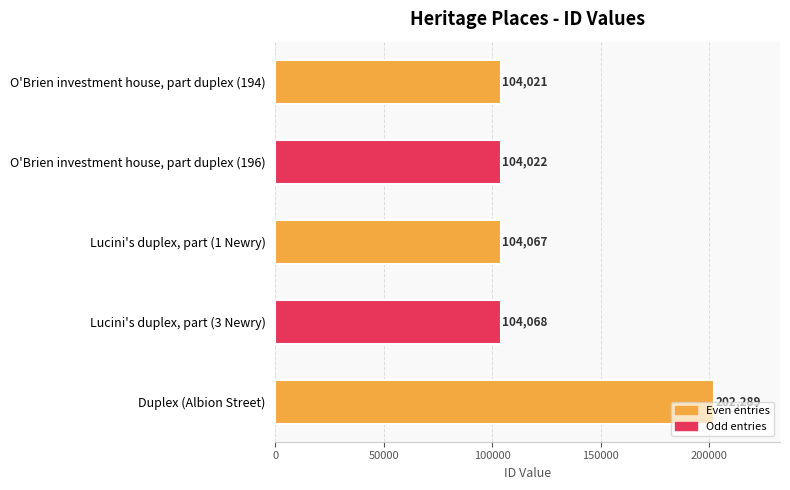

What is the difference between the maximum and minimum values?

98268